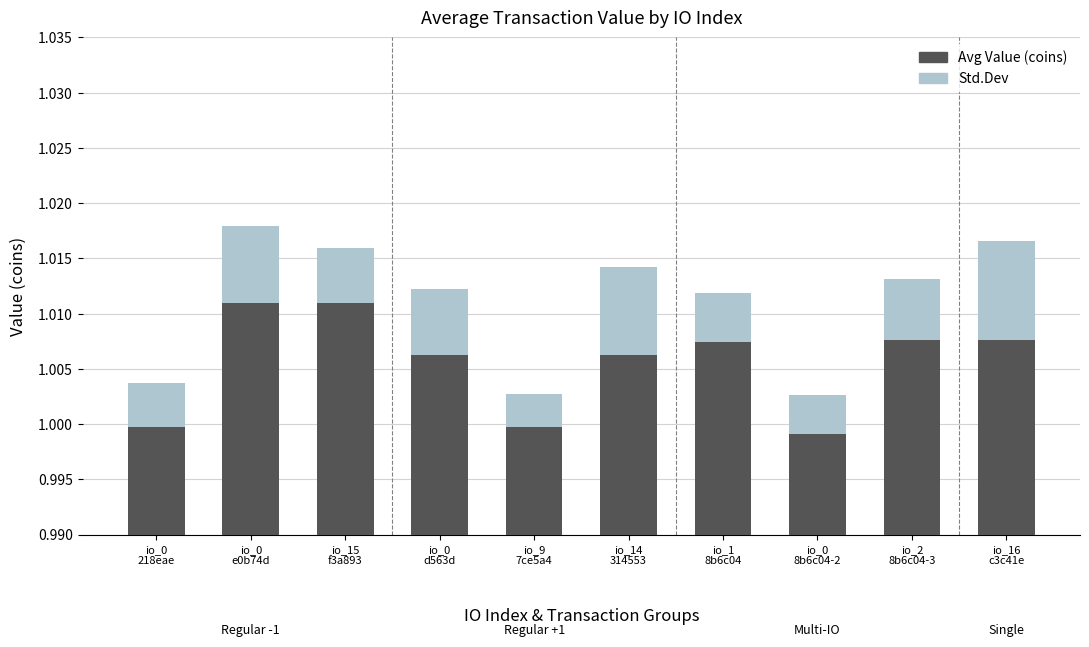

What is the sum of all Avg Value (coins) values?

10.1